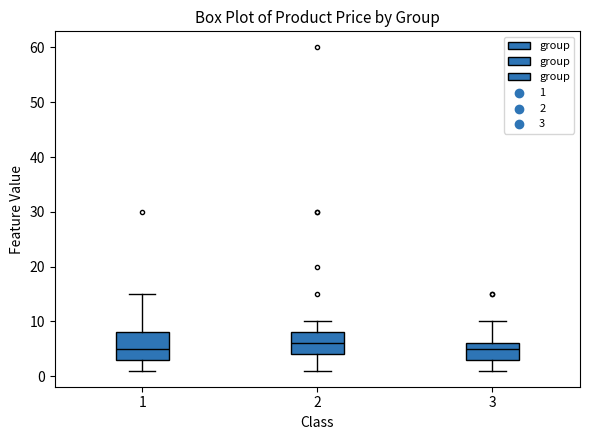

Which box has the highest median line?

2